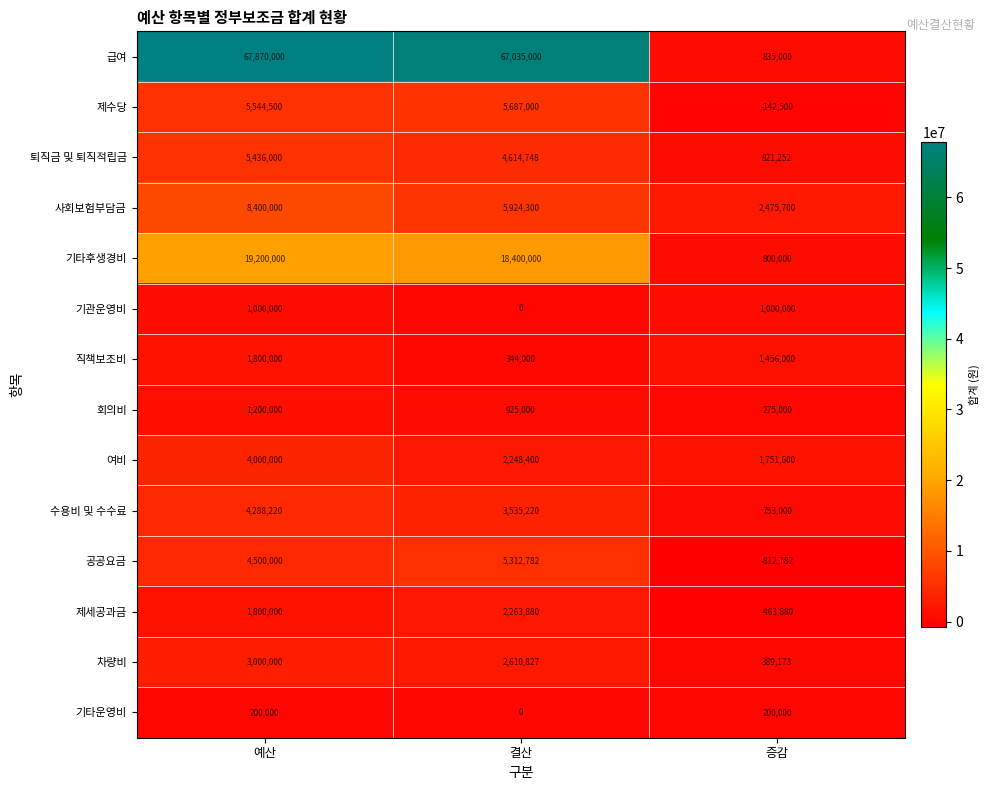

Which label corresponds to the largest value in the chart?

예산